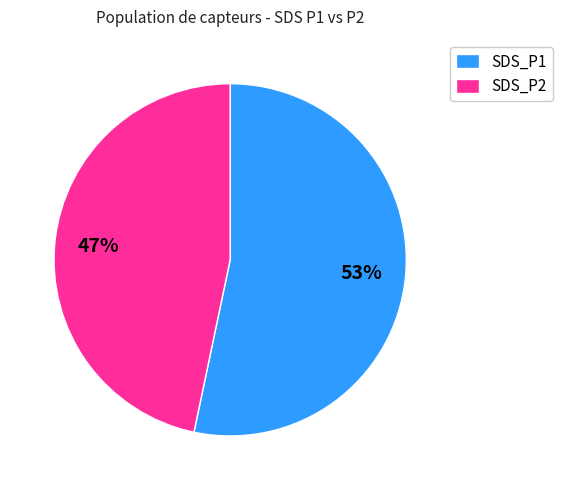

Is it true that SDS_P1 is 59% of the pie?

False